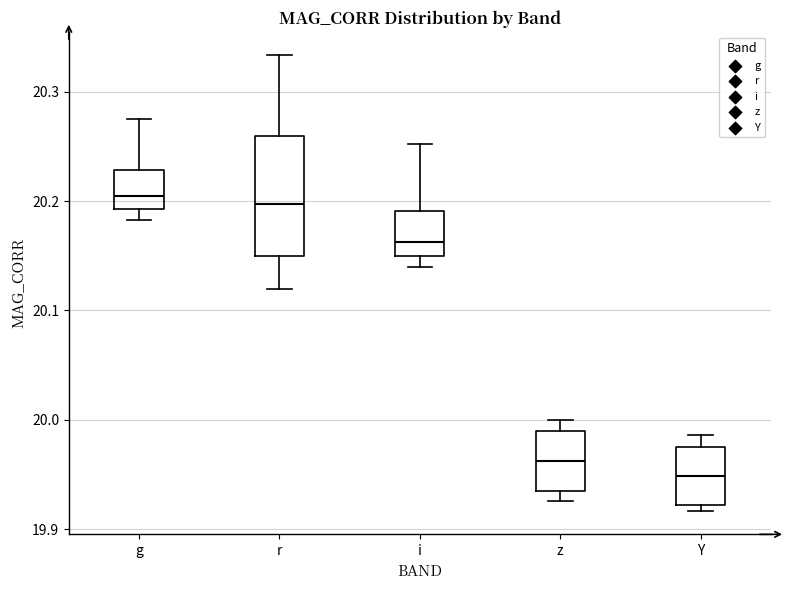

Reading left to right, read every box against the y-axis: the position of its median line, the range the box covers, and the ends of its whiskers. The values are not printed on the chart, so give them approximately, as read against the axis.

g: median 20.20, box 20.19 to 20.23, whiskers 20.18 to 20.27
r: median 20.20, box 20.15 to 20.26, whiskers 20.12 to 20.33
i: median 20.16, box 20.15 to 20.19, whiskers 20.14 to 20.25
z: median 19.96, box 19.94 to 19.99, whiskers 19.93 to 20.00
Y: median 19.95, box 19.92 to 19.98, whiskers 19.92 (just below the box's lower edge) to 19.99